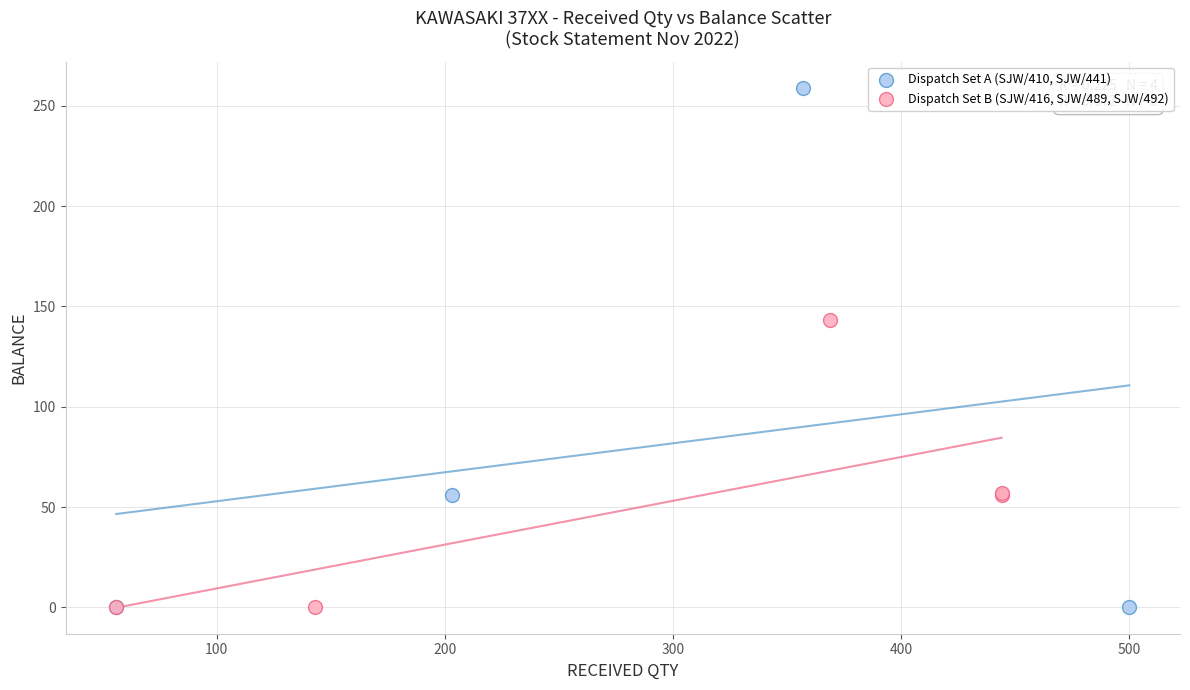

Which series has the largest Y range (max minus min)?

Dispatch Set A (SJW/410, SJW/441)